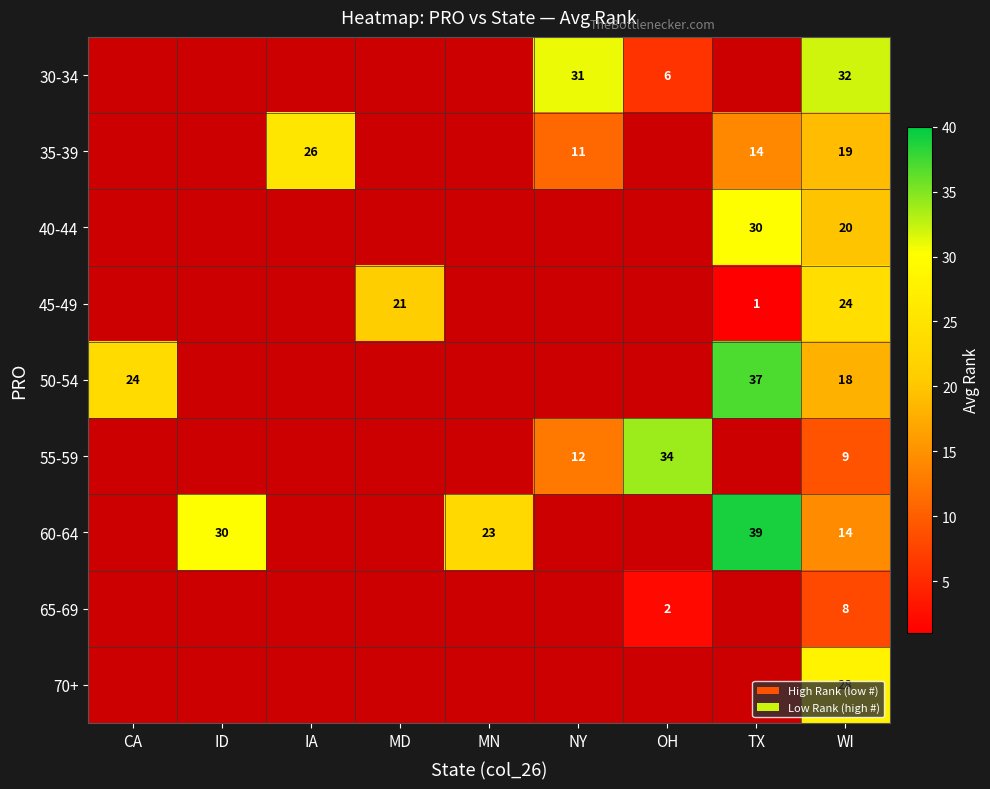

What is the total value across all series at WI?

172